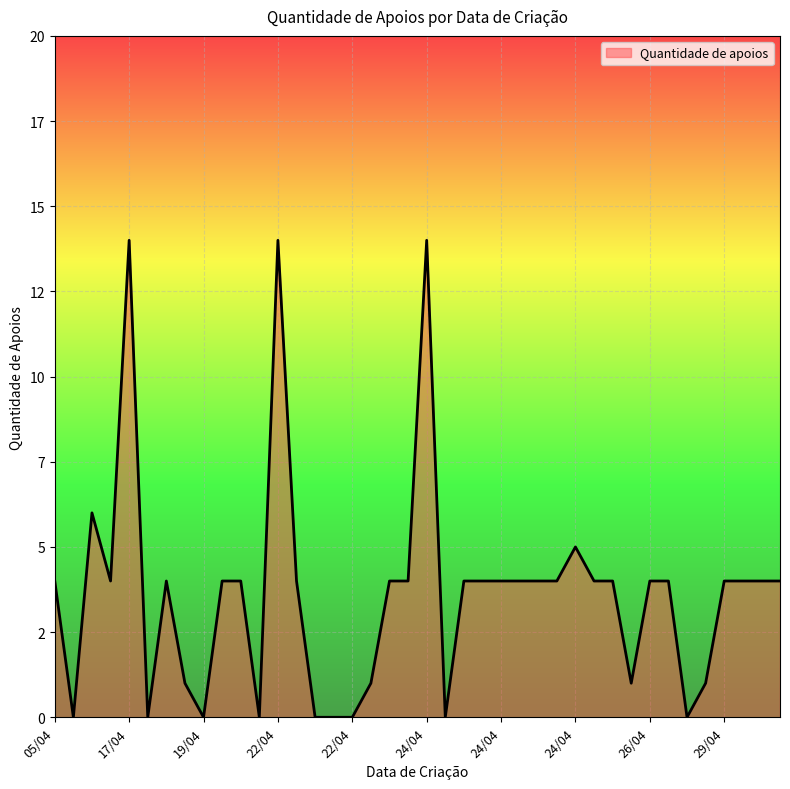

What is the maximum value shown in the chart?

14